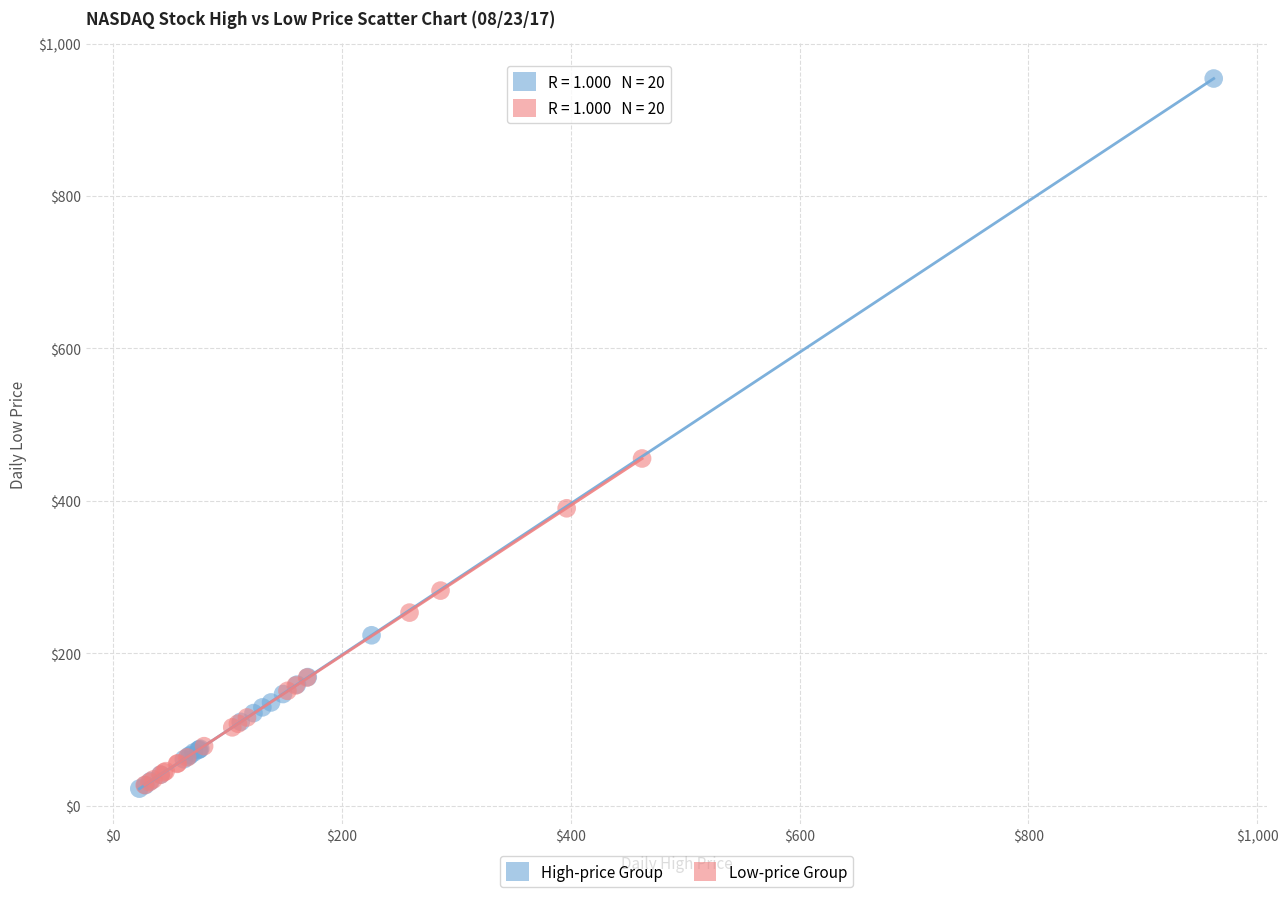

Which series reaches the maximum Y coordinate?

High-price Group